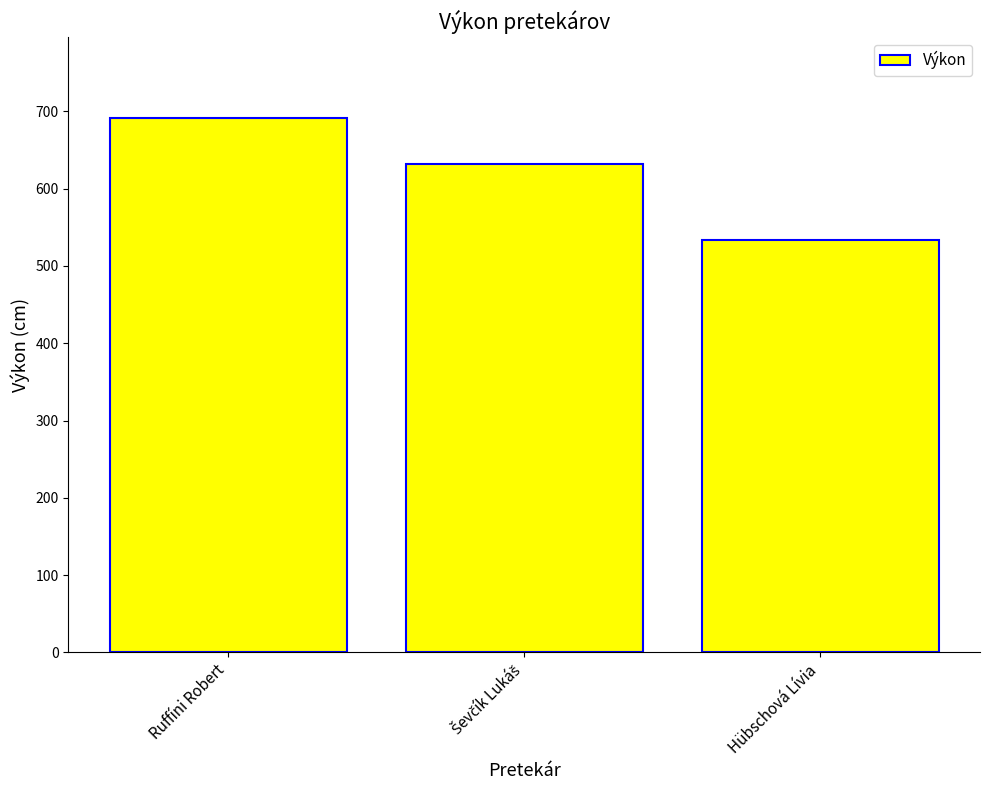

What is the value of the 3rd bar from the left?

533